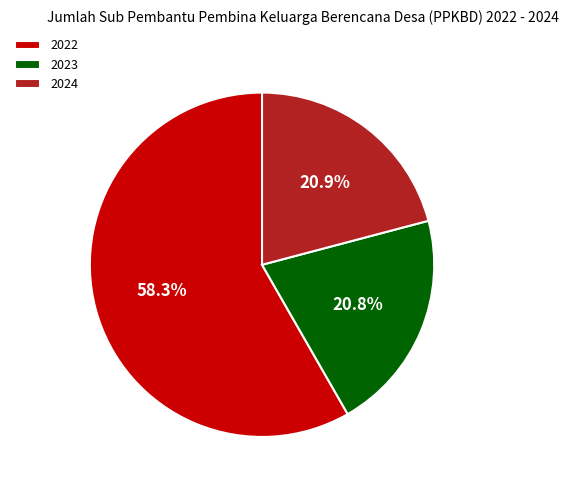

Which category accounts for the majority?

2022